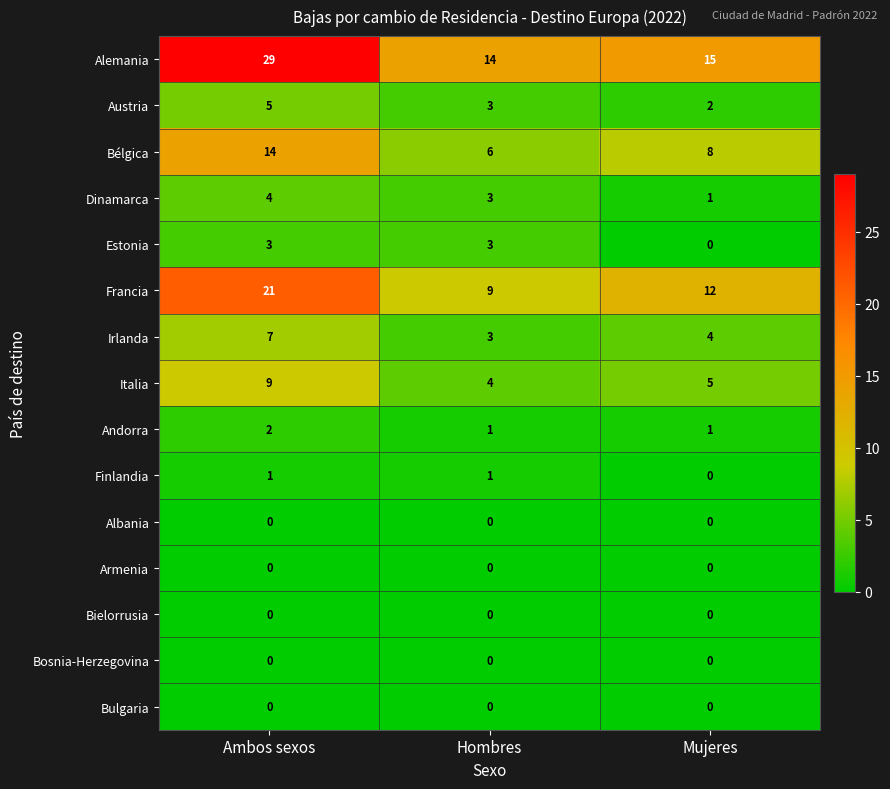

Rank the categories by Dinamarca value from highest to lowest.

Ambos sexos, Hombres, Mujeres